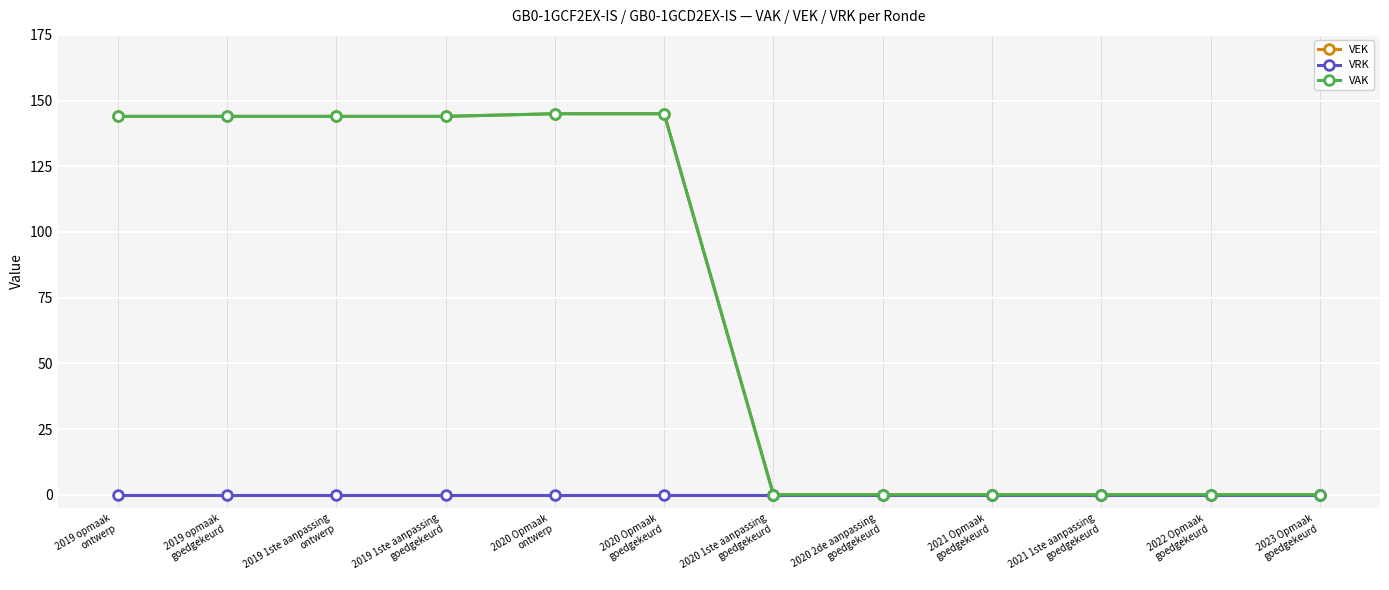

Which label corresponds to the largest value in the chart?

2020 Opmaak
ontwerp